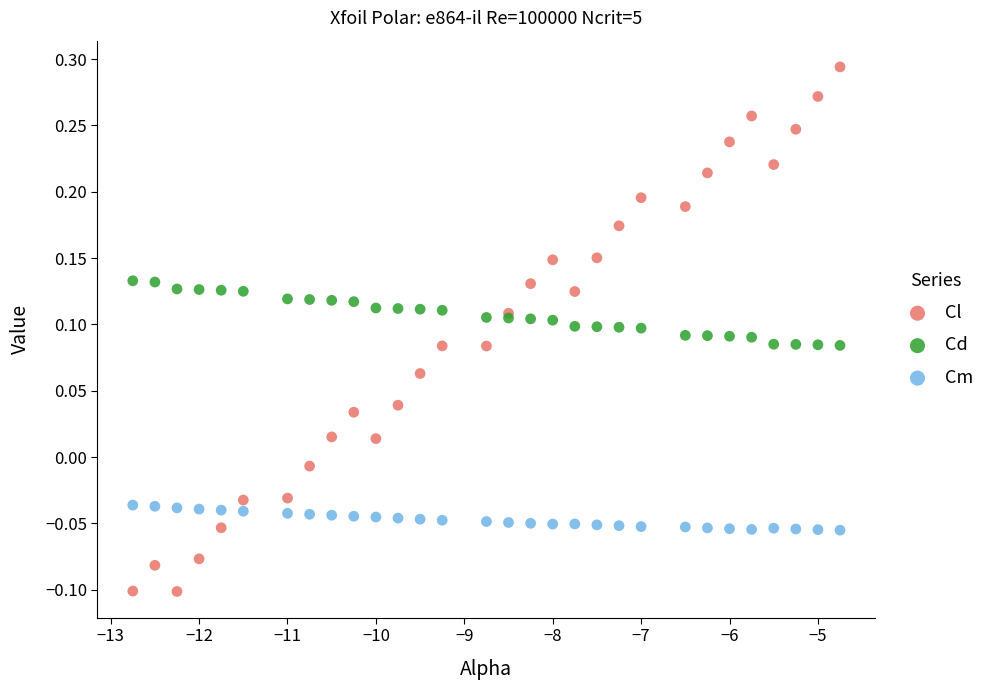

Which series reaches the minimum Y coordinate?

Cl